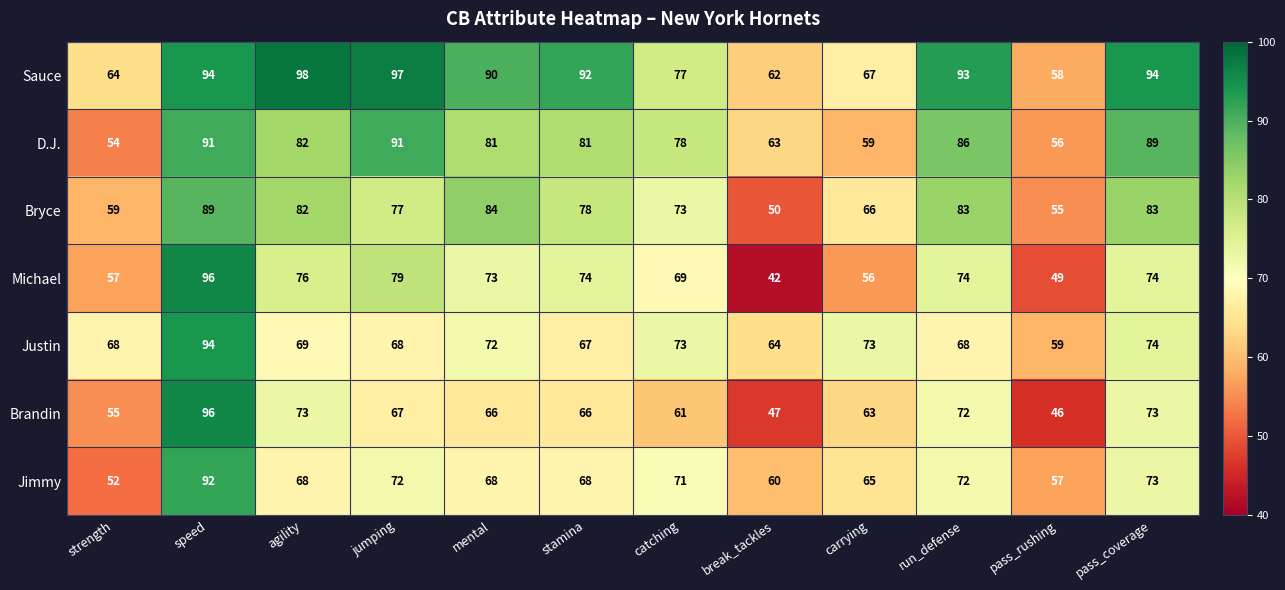

Which category has the highest value across all series?

agility